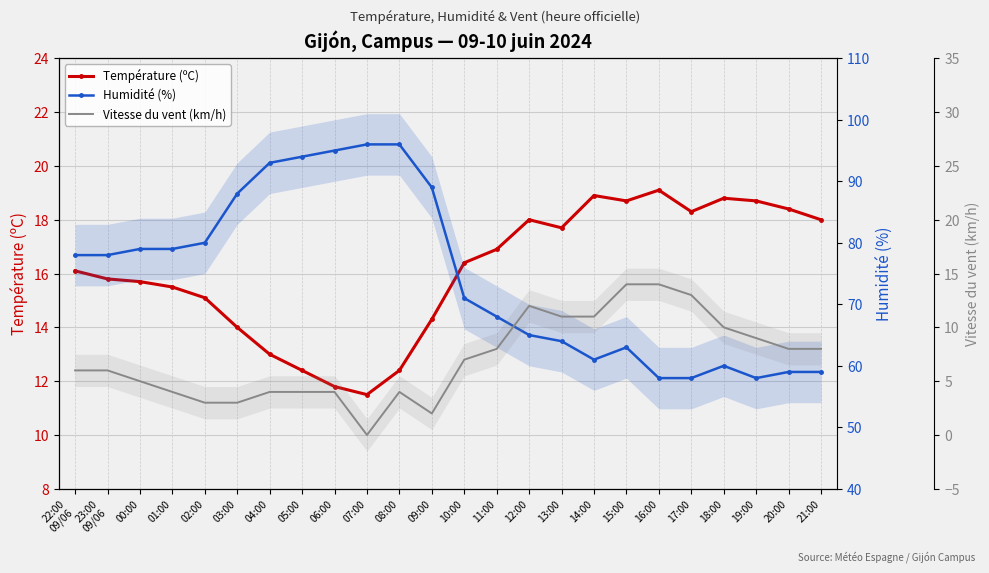

What is the difference between the maximum and minimum values in the Humidité (%) series?

38.0